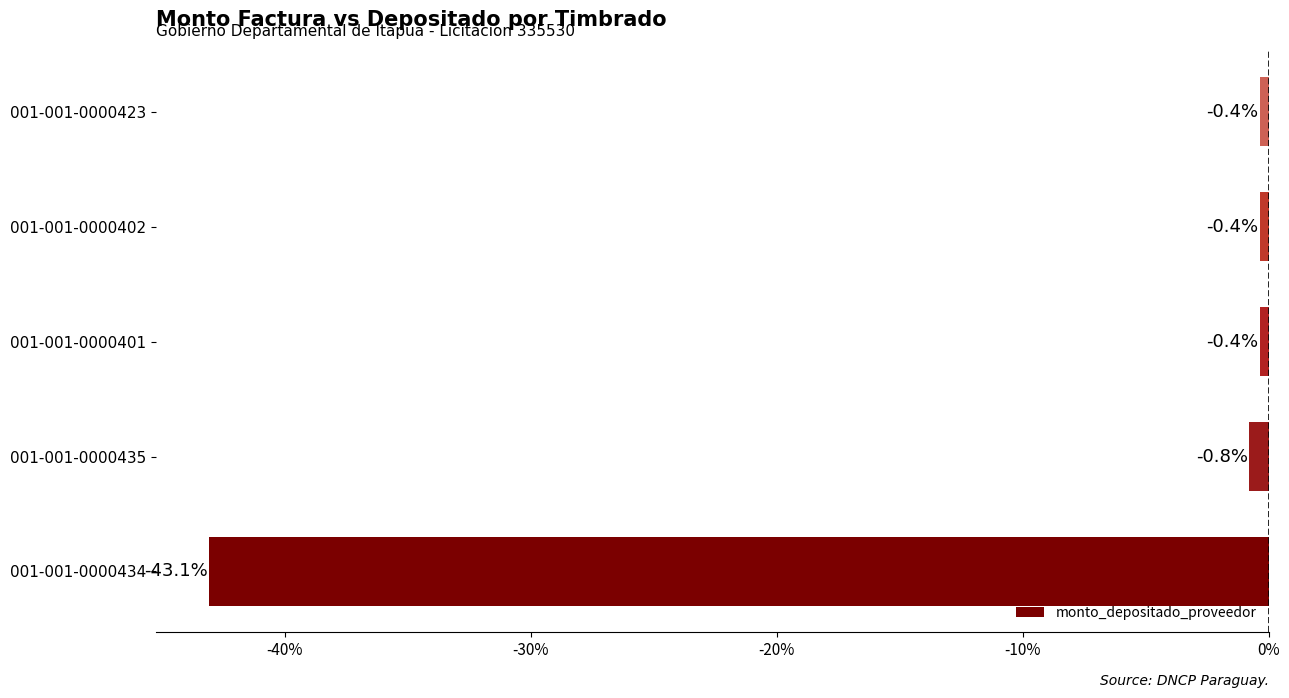

What is the smallest value displayed?

-43.1